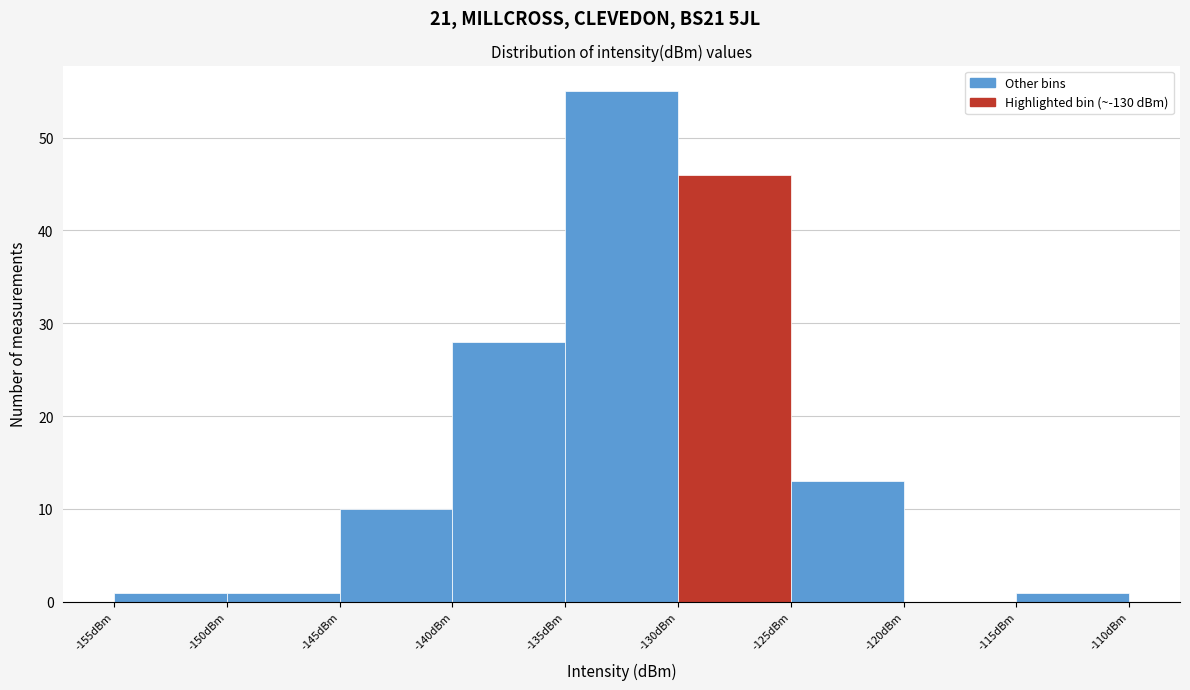

Reading left to right, transcribe this chart: for each bar, give the range it covers on the x-axis and its height. The values are not printed on the chart, so give them approximately, as read against the axis.

-155 to -150: 1
-150 to -145: 1
-145 to -140: 10
-140 to -135: 28
-135 to -130: 55
-130 to -125: 46
-125 to -120: 13
-120 to -115: 0
-115 to -110: 1